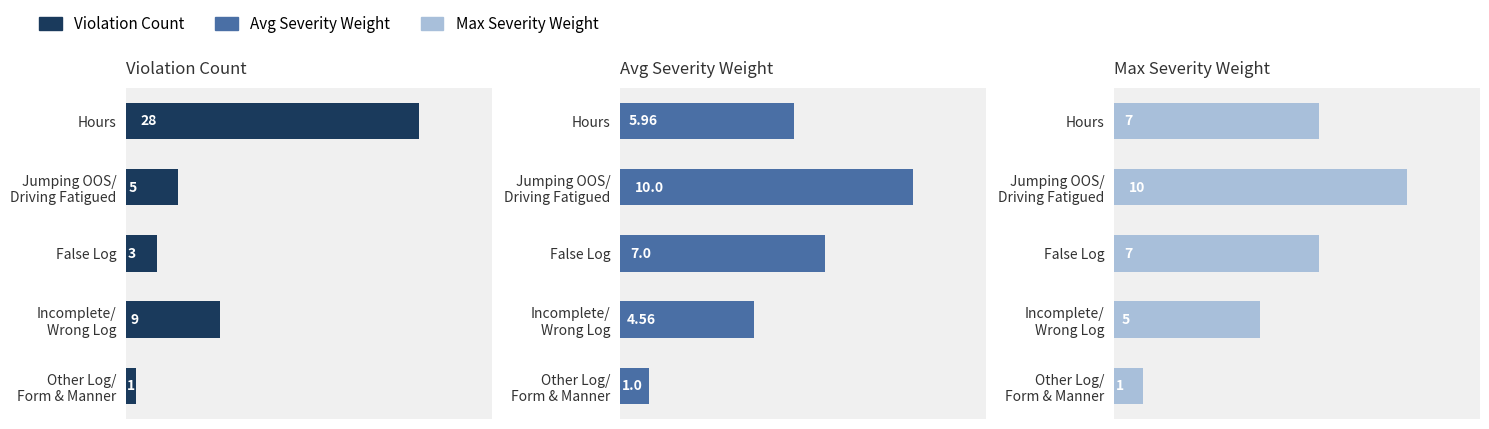

Reading left to right, transcribe all the data shown in this chart.

Violation Count: 28.0	5.0	3.0	9.0	1.0
Avg Severity Weight: 6.0	10.0	7.0	4.6	1.0
Max Severity Weight: 7.0	10.0	7.0	5.0	1.0